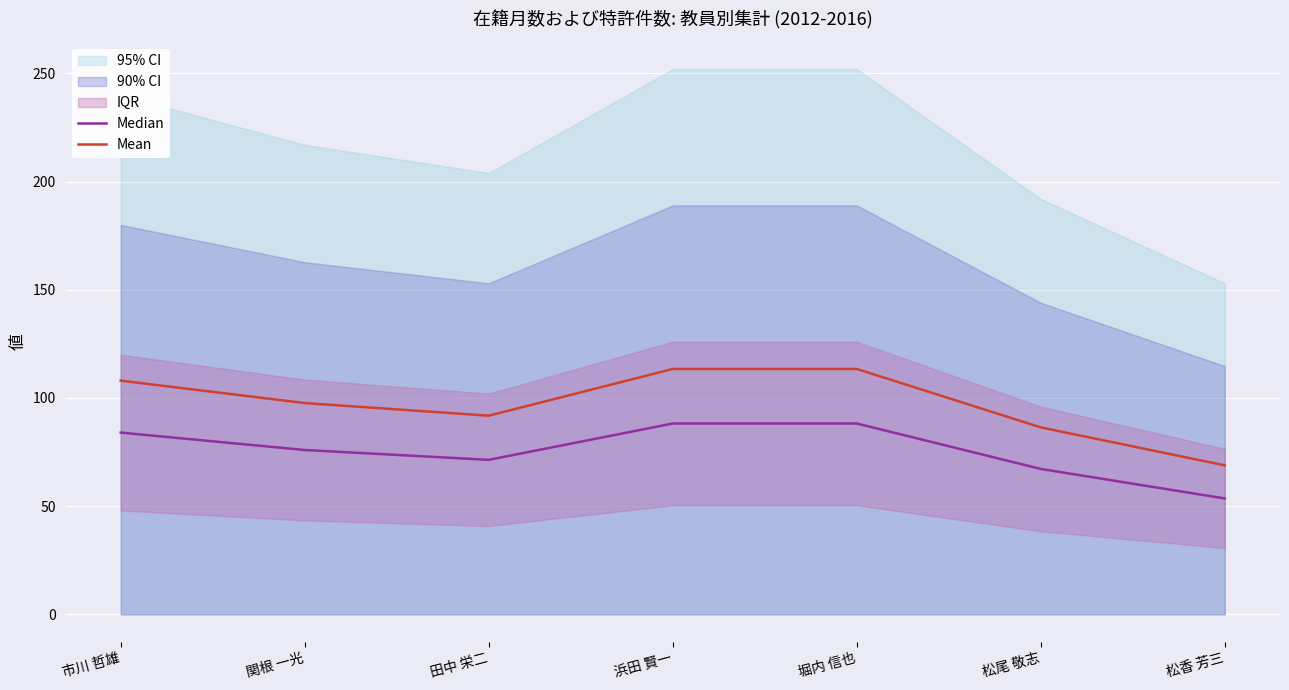

How many lines are shown in the chart?

2